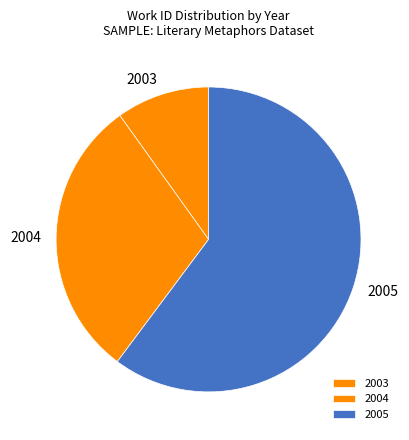

Between 2004 and 2003, which is larger?

2004